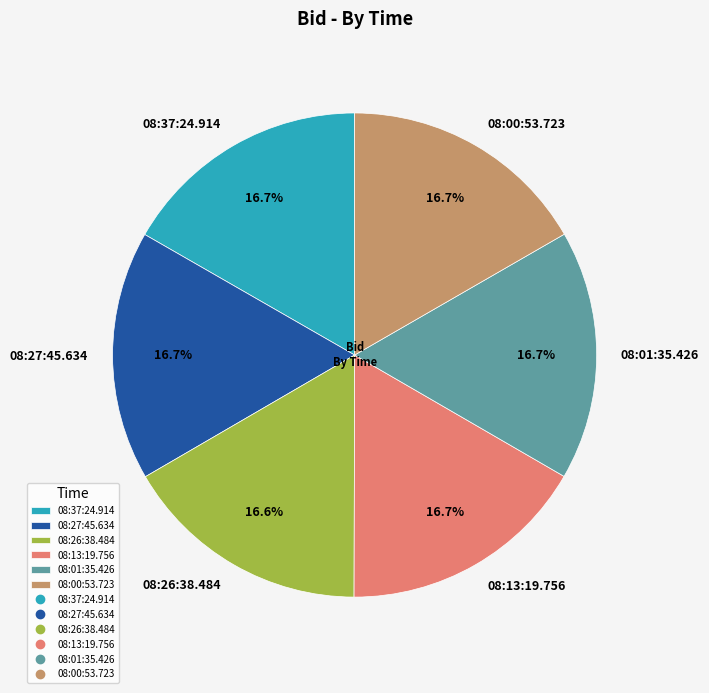

To the nearest percent, what percentage of the pie is 08:01:35.426?

17%